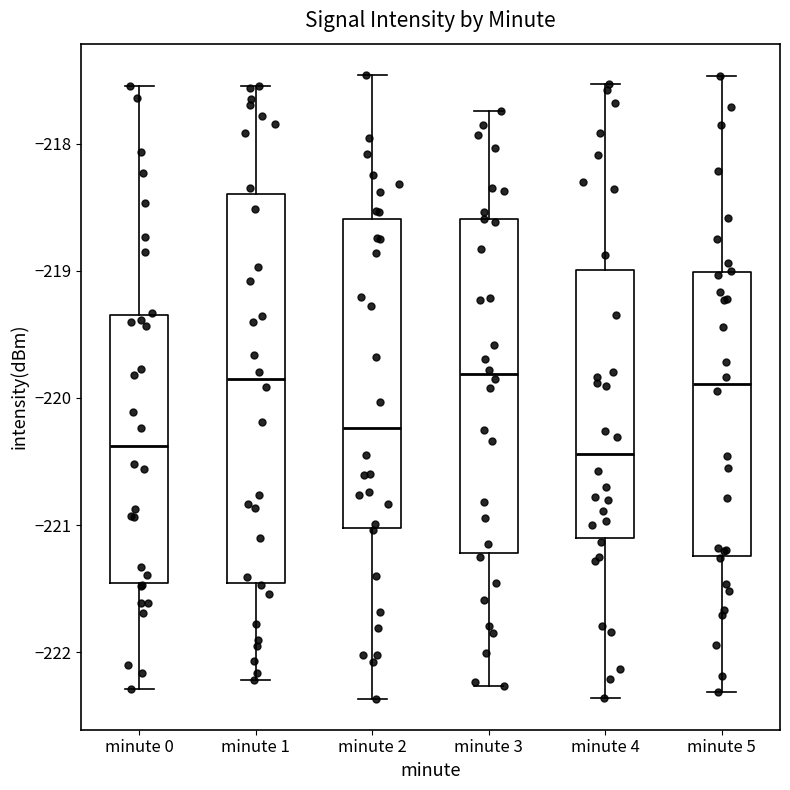

Reading left to right, read every box against the y-axis: the position of its median line, the range the box covers, and the ends of its whiskers. The values are not printed on the chart, so give them approximately, as read against the axis.

minute 0: median -220.4, box -221.5 to -219.3, whiskers -222.3 to -217.5
minute 1: median -219.9, box -221.5 to -218.4, whiskers -222.2 to -217.5
minute 2: median -220.2, box -221.0 to -218.6, whiskers -222.4 to -217.5
minute 3: median -219.8, box -221.2 to -218.6, whiskers -222.3 to -217.7
minute 4: median -220.4, box -221.1 to -219.0, whiskers -222.4 to -217.5
minute 5: median -219.9, box -221.2 to -219.0, whiskers -222.3 to -217.5